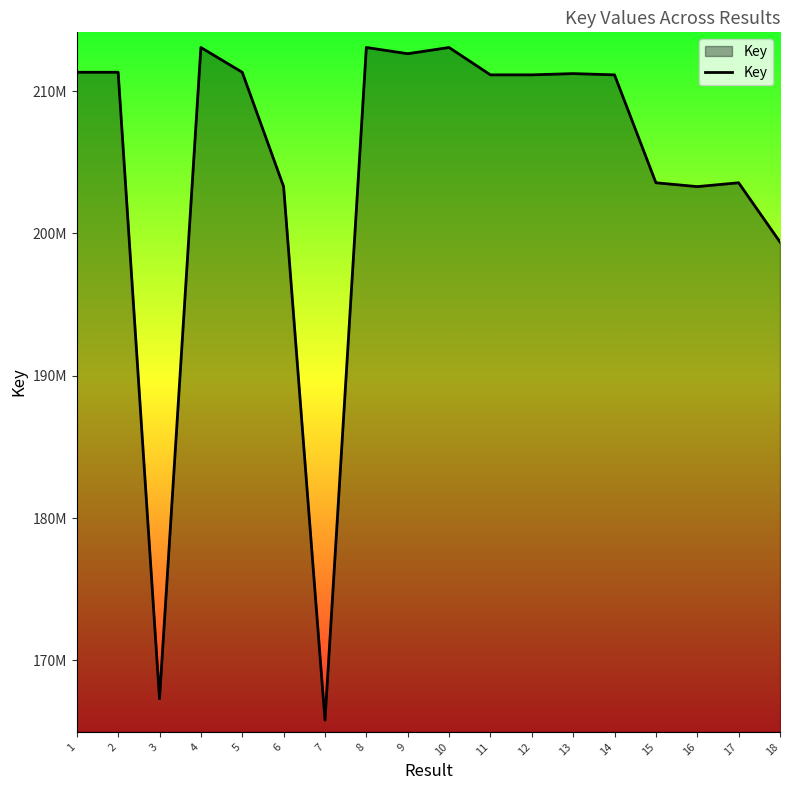

Does the chart display data point markers on the line(s)?

No